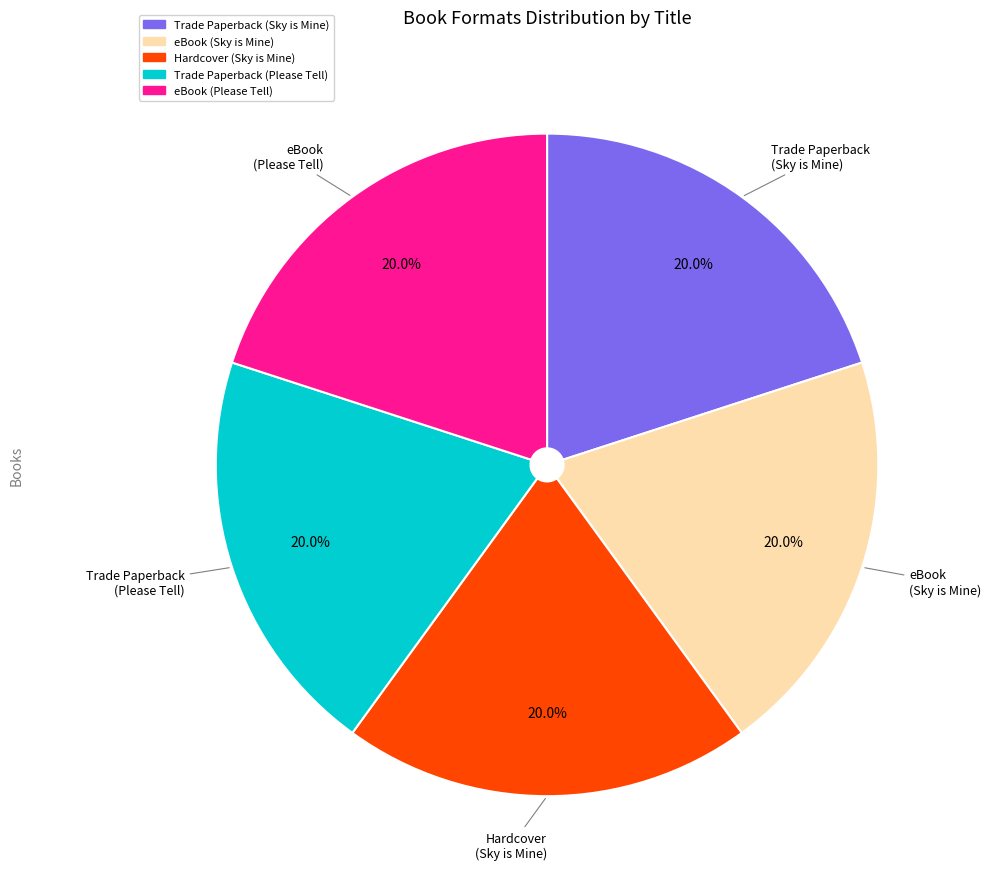

Is there a majority slice in this chart?

No